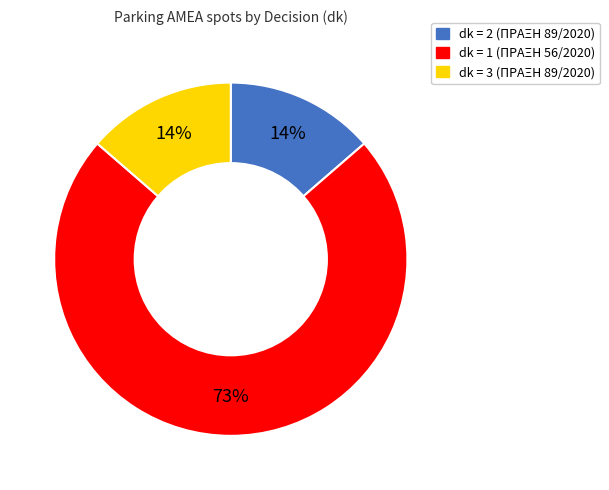

Which slice represents more than half of the pie?

dk = 1 (ΠΡΑΞΗ 56/2020)